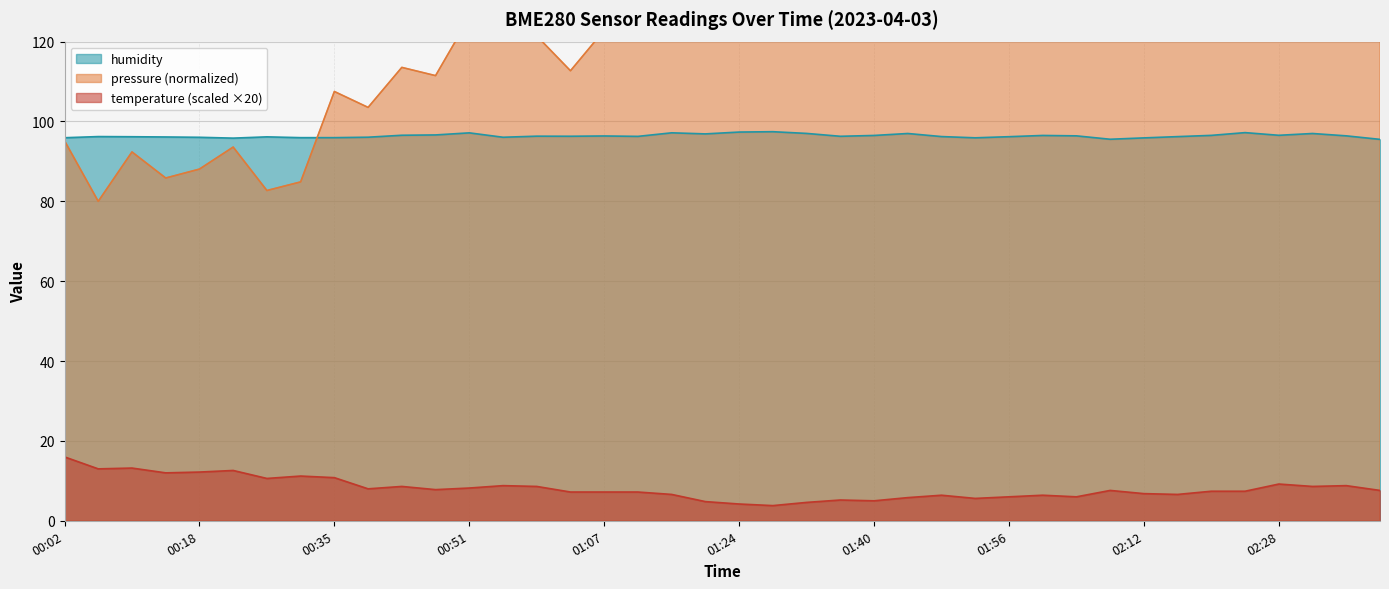

What are all the series names shown in the legend?

pressure, humidity, temperature